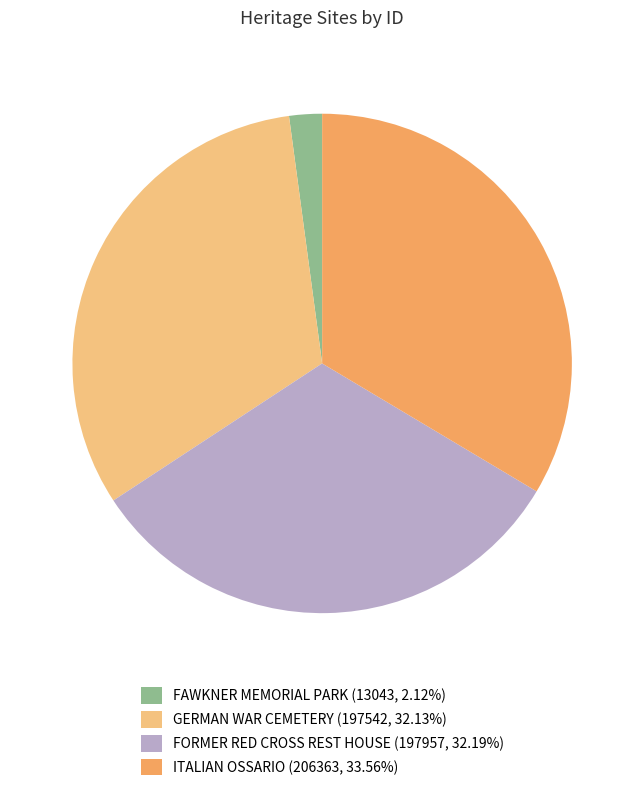

Is there a majority slice in this chart?

No